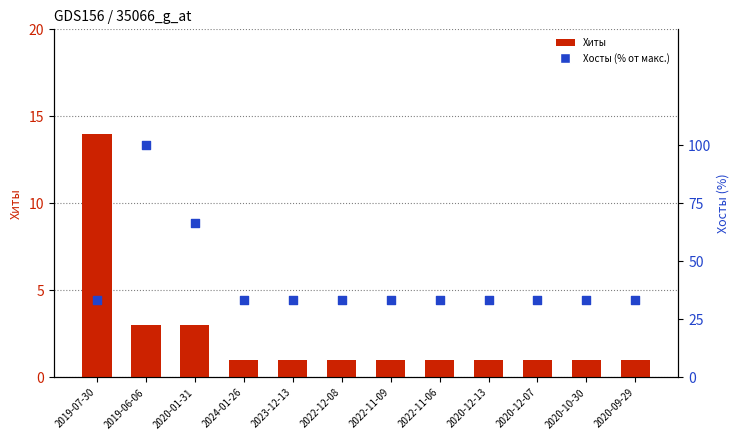

What are all the series names shown in the legend?

Хиты, Хосты (% от макс.)